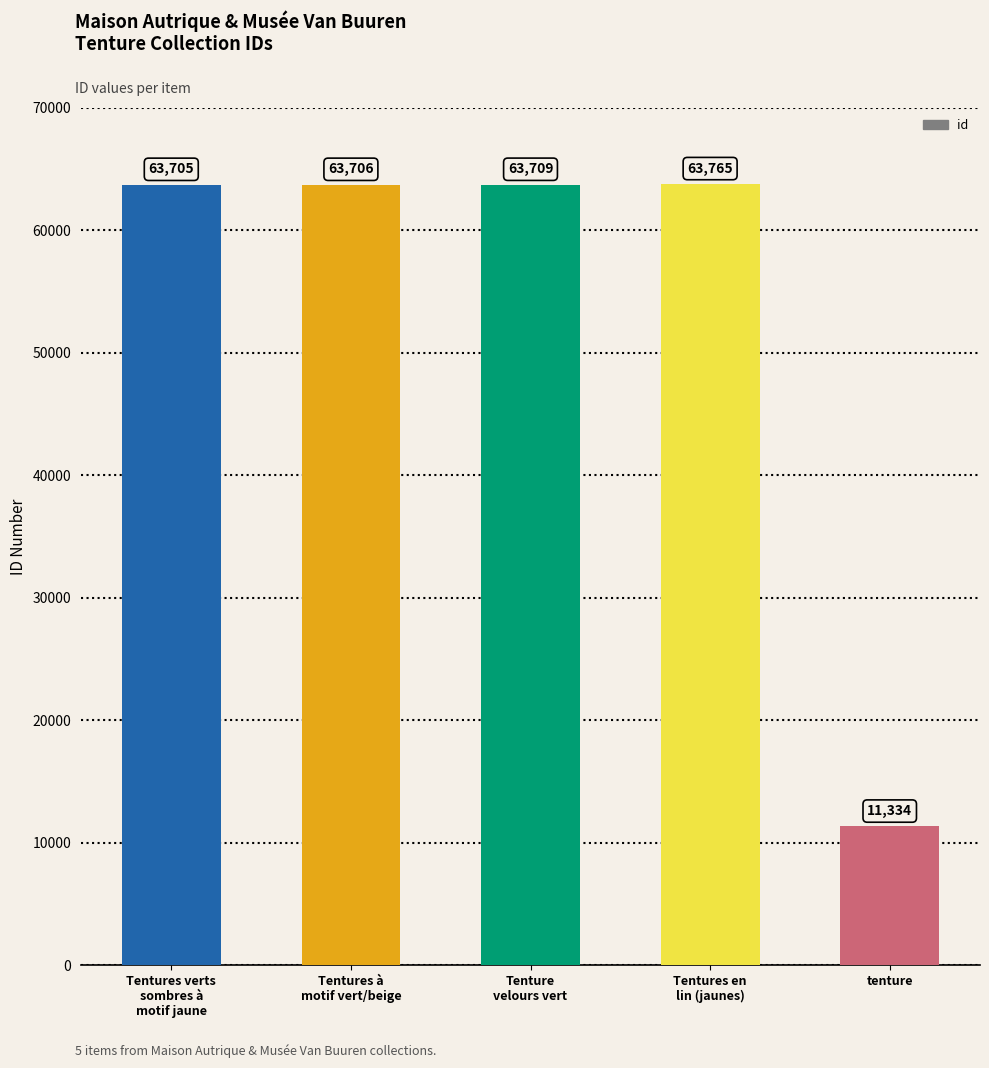

Which label corresponds to the largest value in the chart?

Tentures en
lin (jaunes)